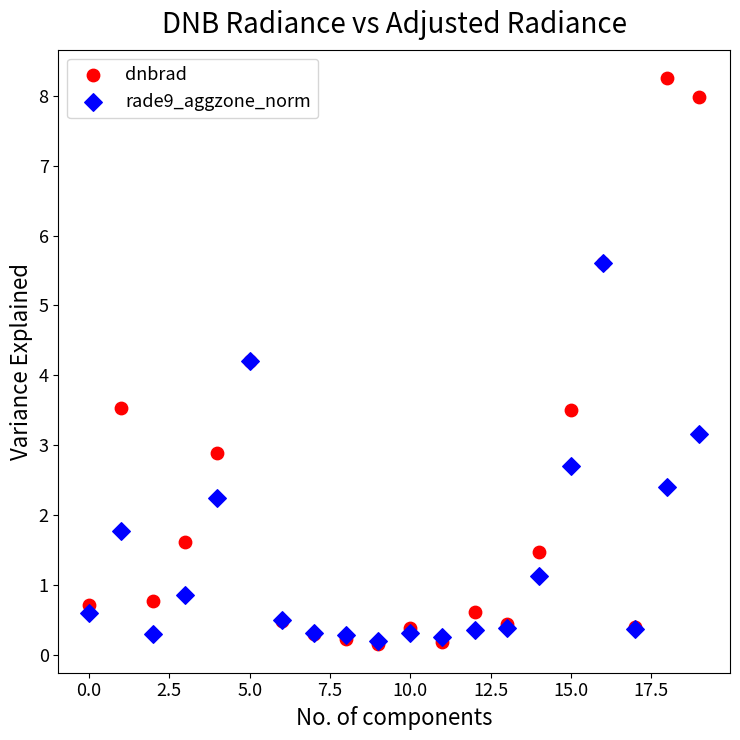

What are all the series names shown in the legend?

dnbrad, rade9_aggzone_norm